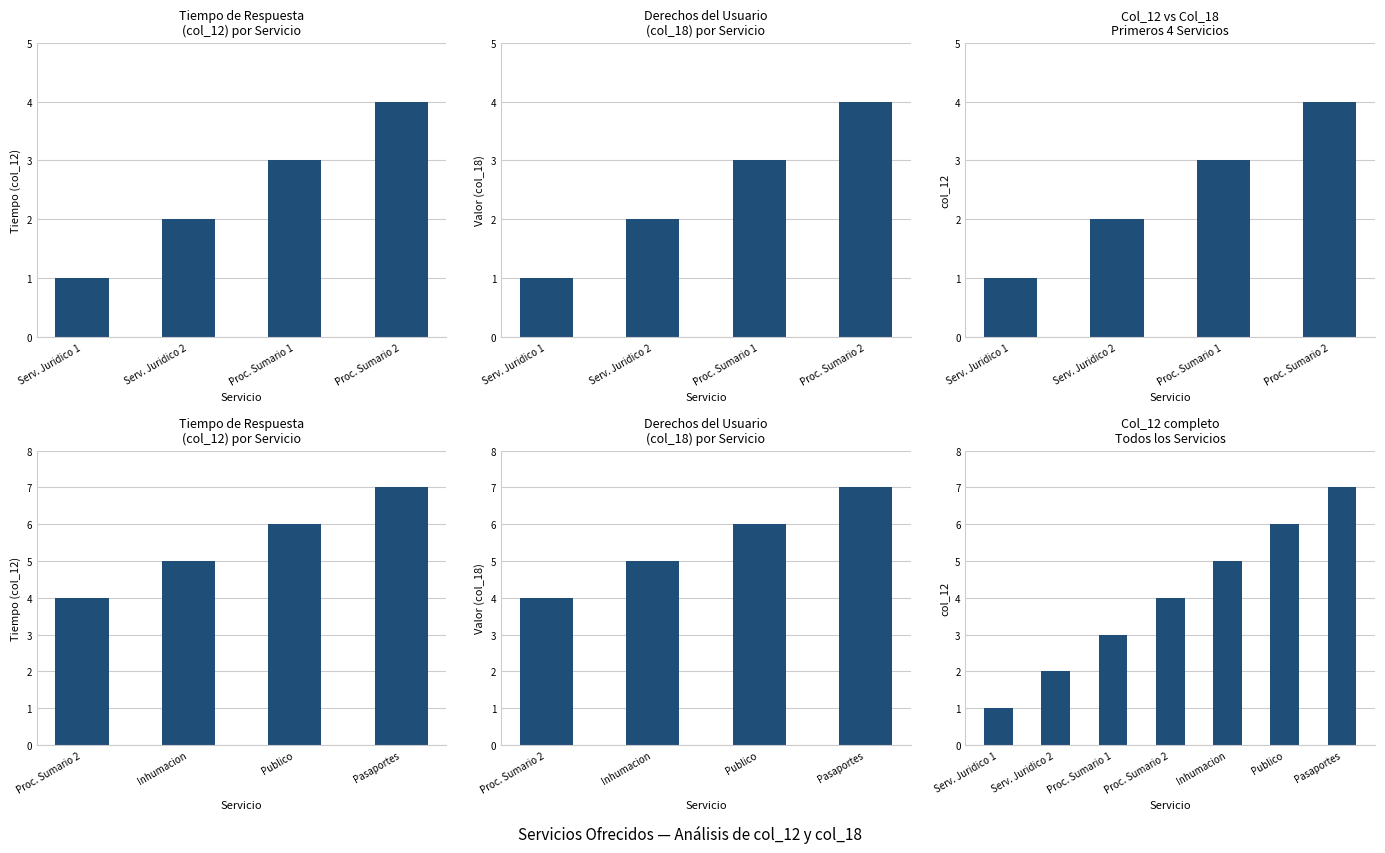

What is the change in value from Serv. Juridico 2 to Pasaportes?

+5